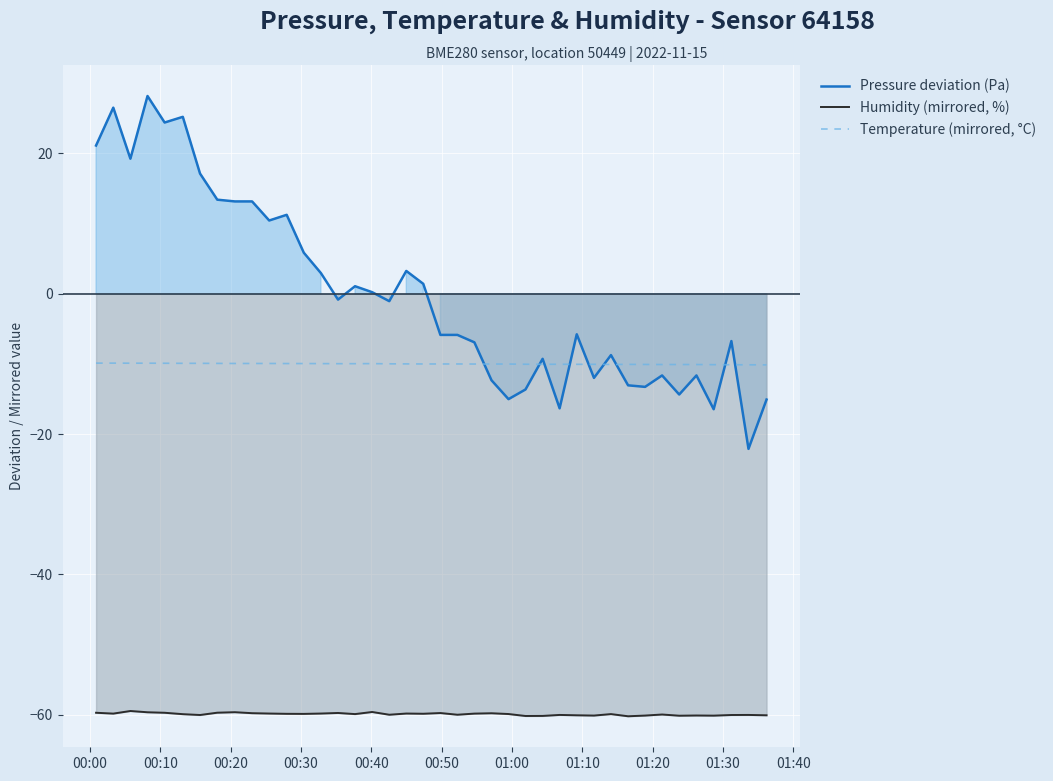

True or false: Humidity (mirrored, %) and Pressure deviation (Pa) cross at least once.

False